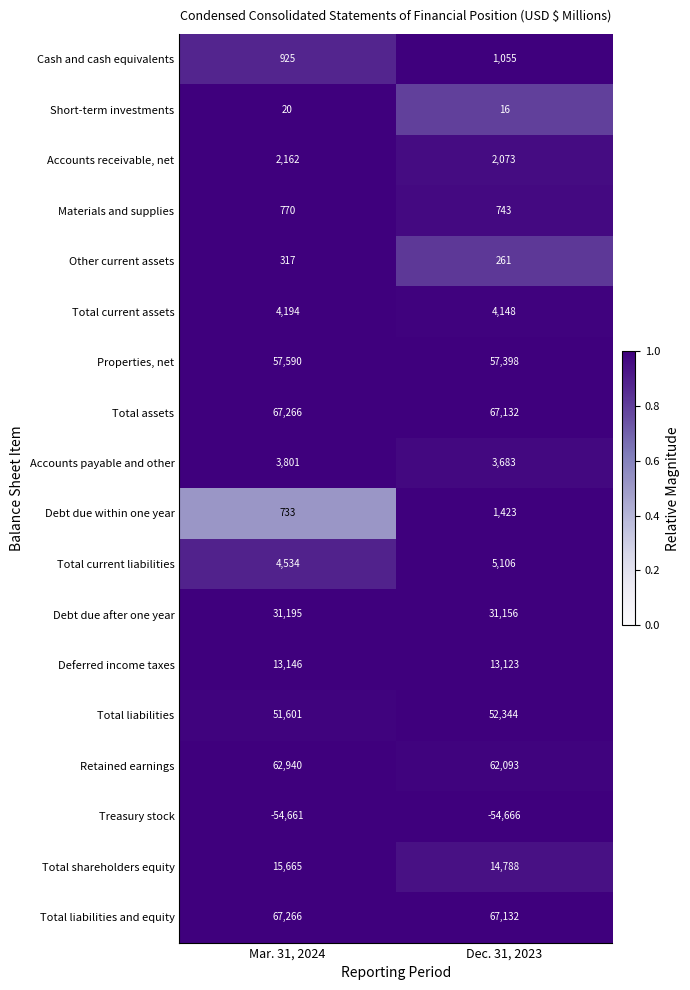

Which series changed the most between Mar. 31, 2024 and Dec. 31, 2023?

Total shareholders equity